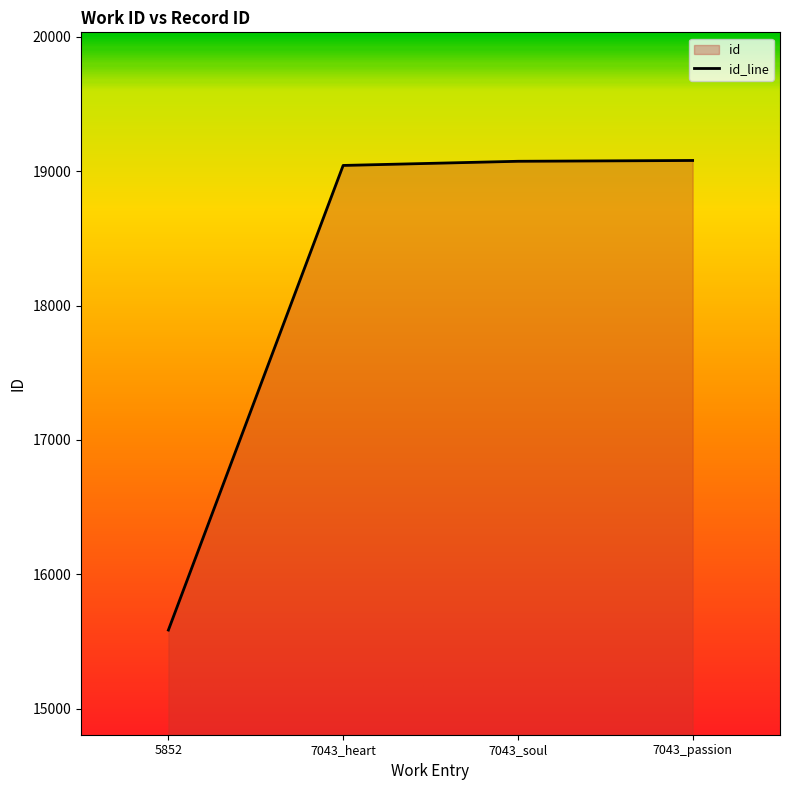

What value does the data have at 7043_heart, to the nearest 10?

19040